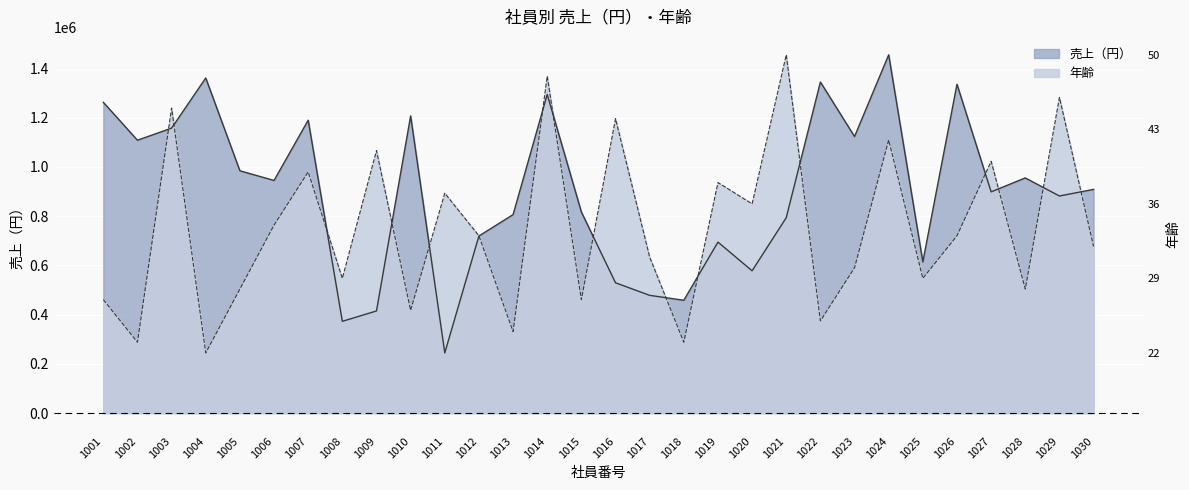

Which series has the widest spread of values?

売上（円）